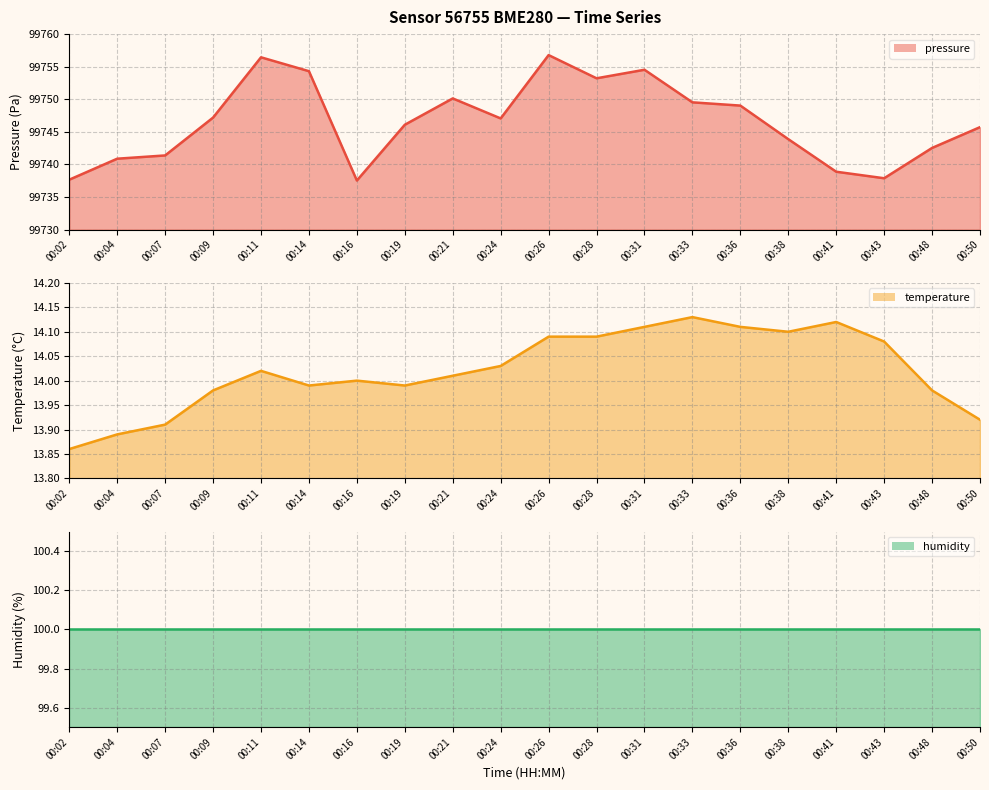

Which label corresponds to the largest value in the chart?

00:26